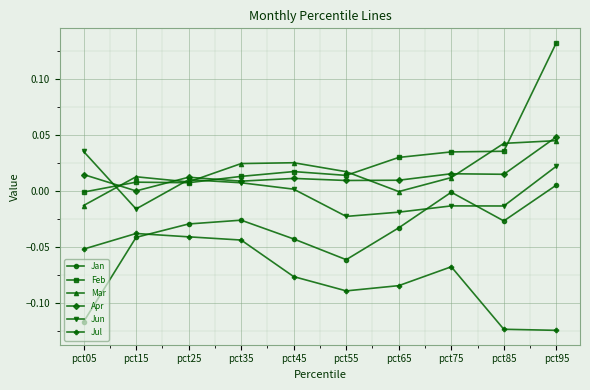

Between pct25 and pct35, which series saw the biggest shift?

Mar